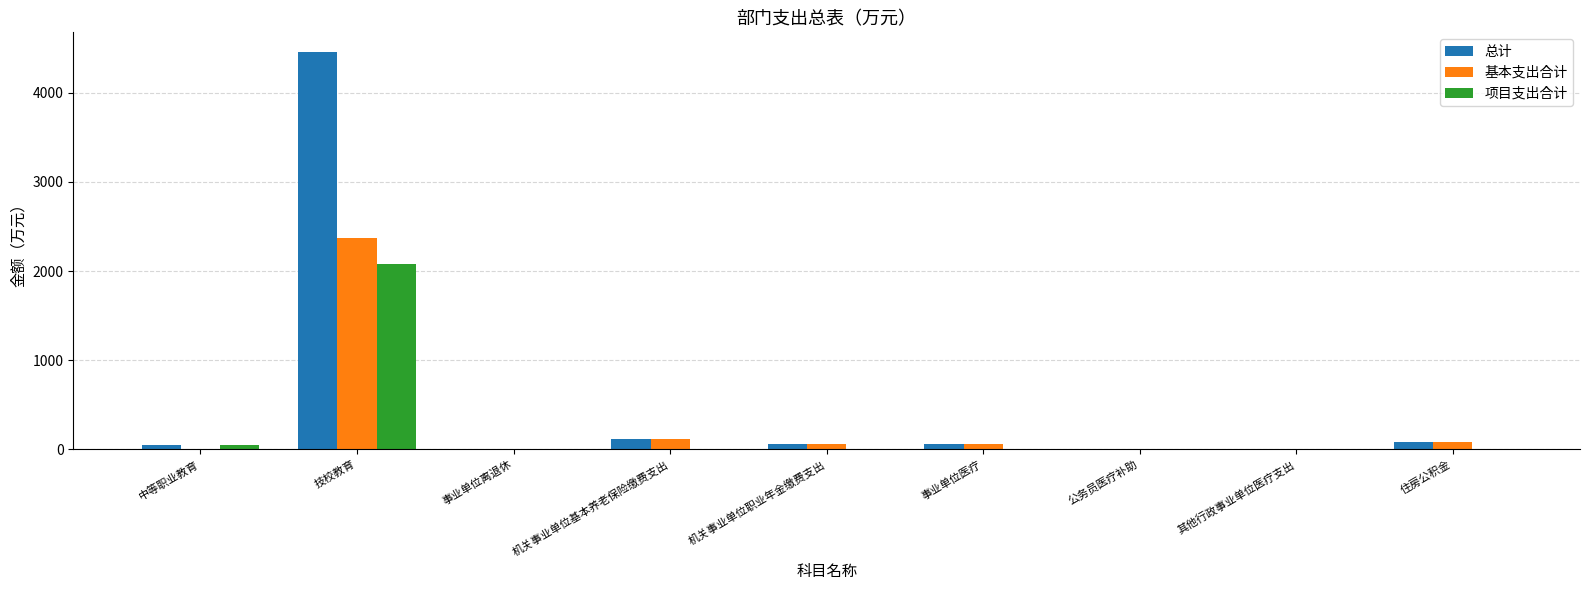

What is the sum of all 基本支出合计 values?

2701.6